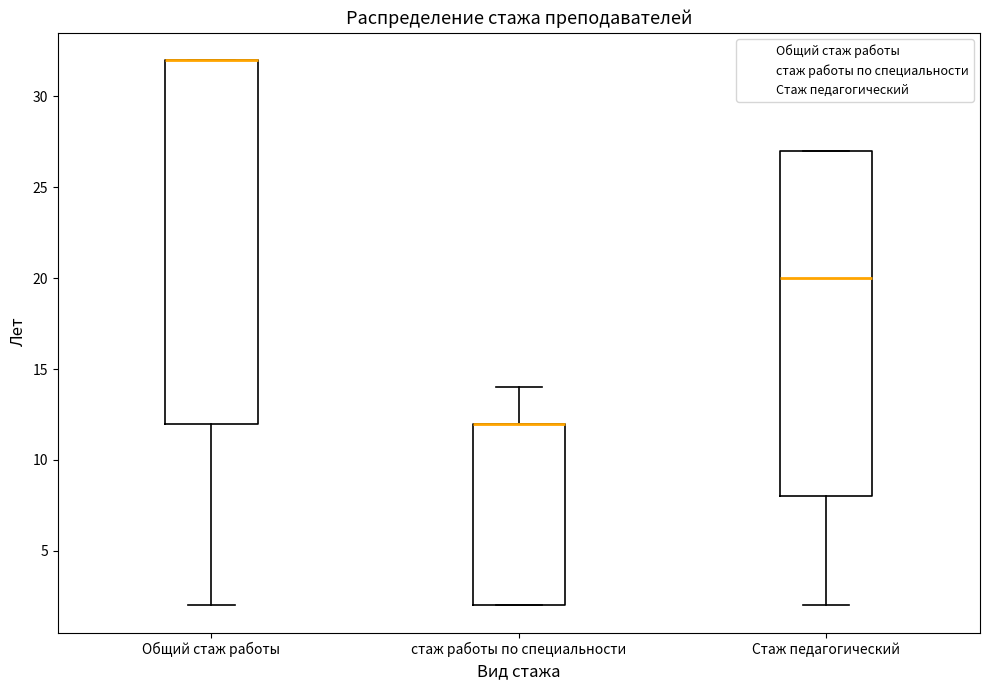

Where is the upper edge of the box for Стаж педагогический on the y-axis? The values are not printed on the chart, so give them approximately, as read against the axis.

27